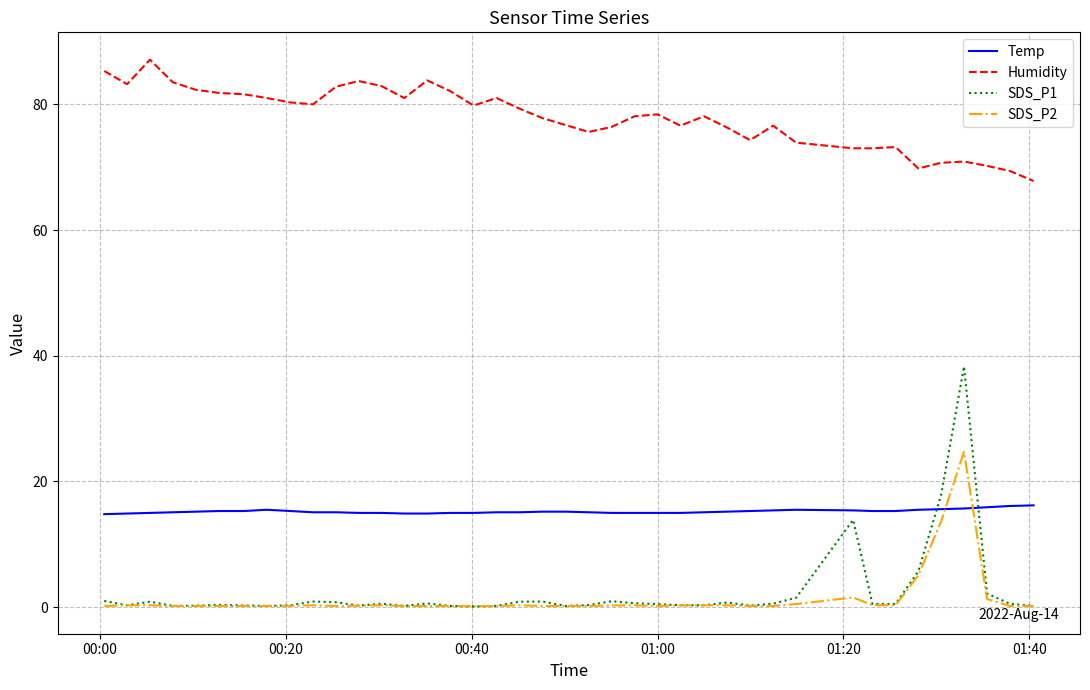

What is the maximum value shown in the chart?

87.1